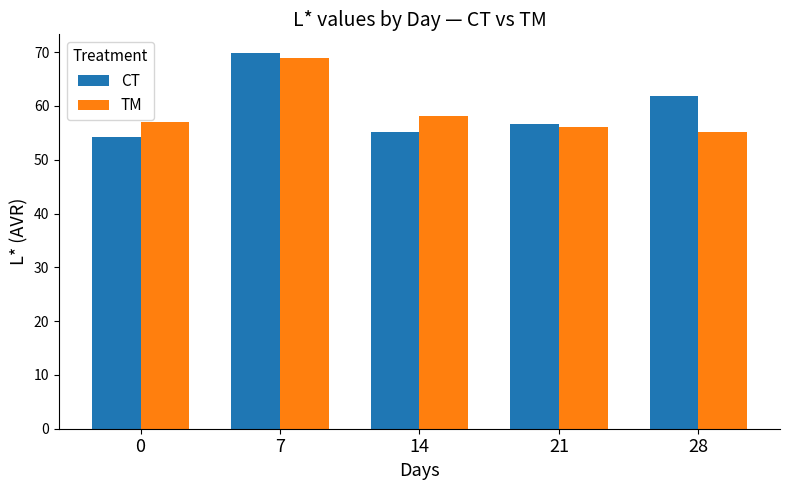

What is the greatest value displayed?

69.8